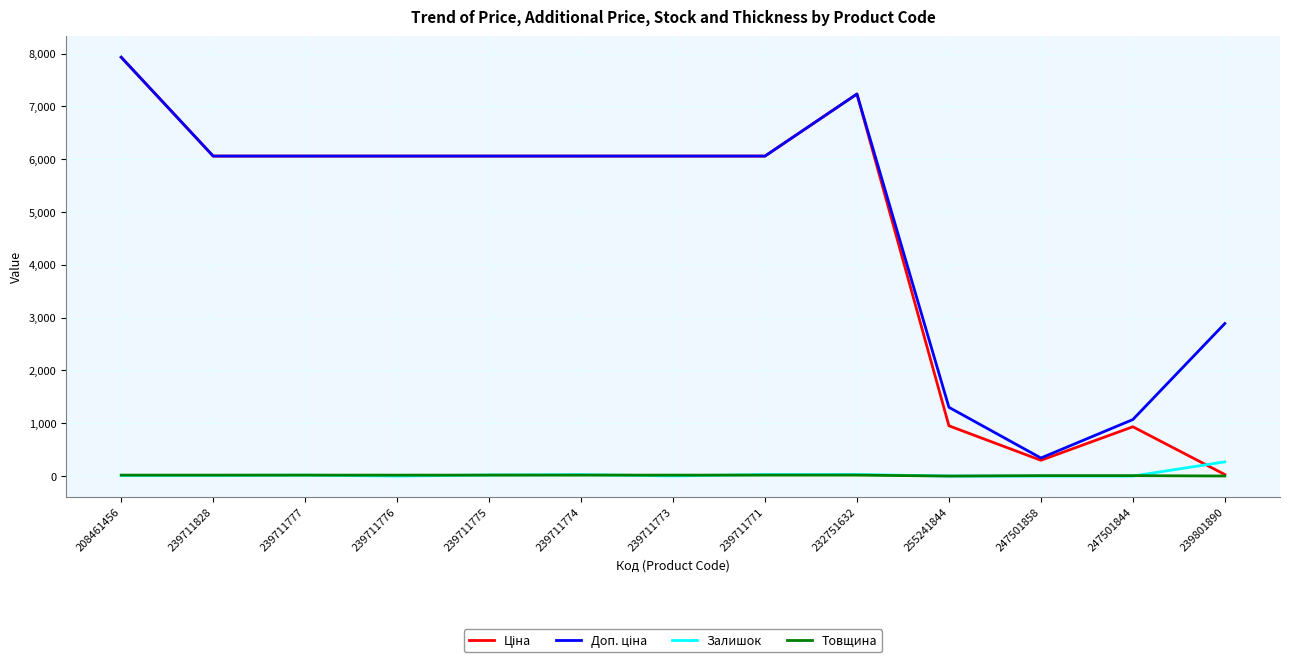

At which category is the sum across all series the highest?

208461456